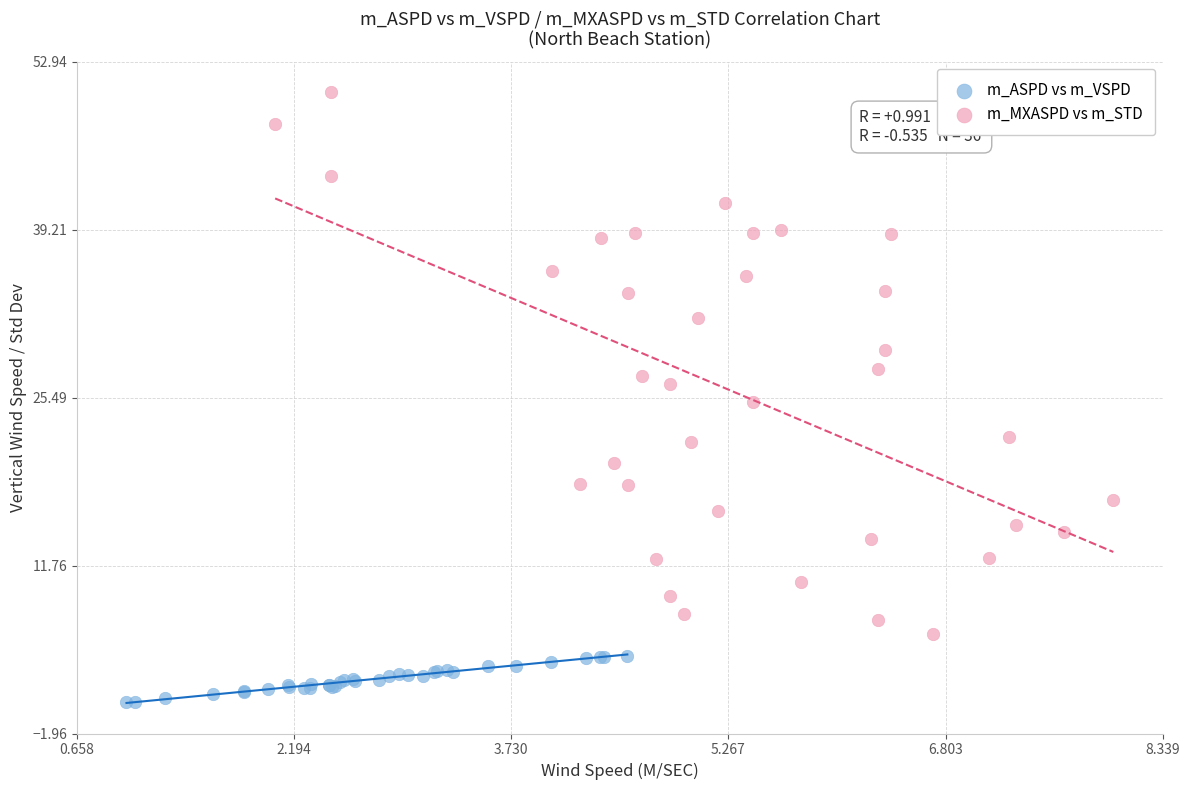

What are all the series names shown in the legend?

m_ASPD vs m_VSPD, m_MXASPD vs m_STD